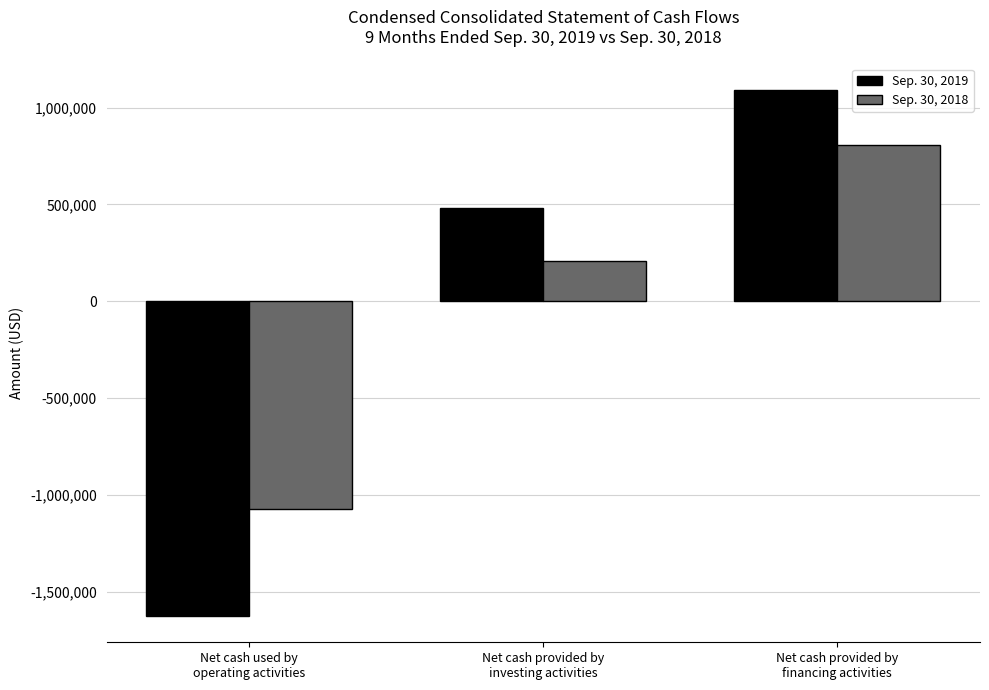

What is the maximum value shown in the chart?

1091700